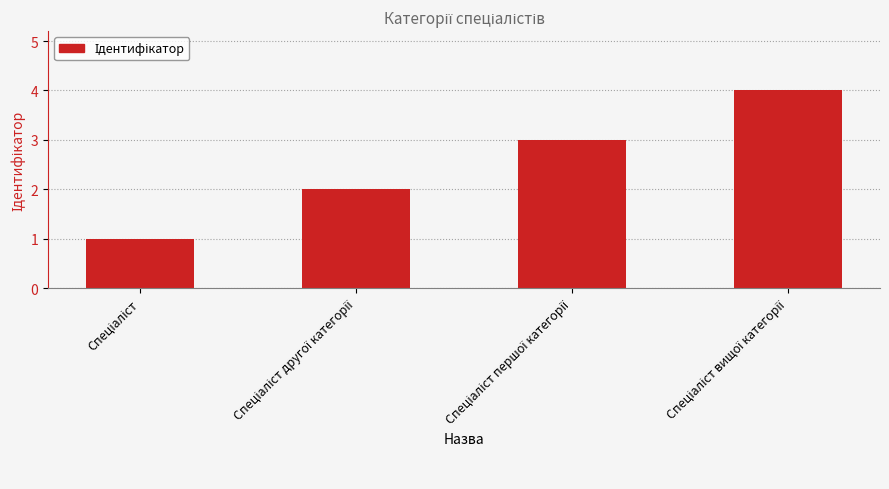

What is the difference between the maximum and minimum values?

3